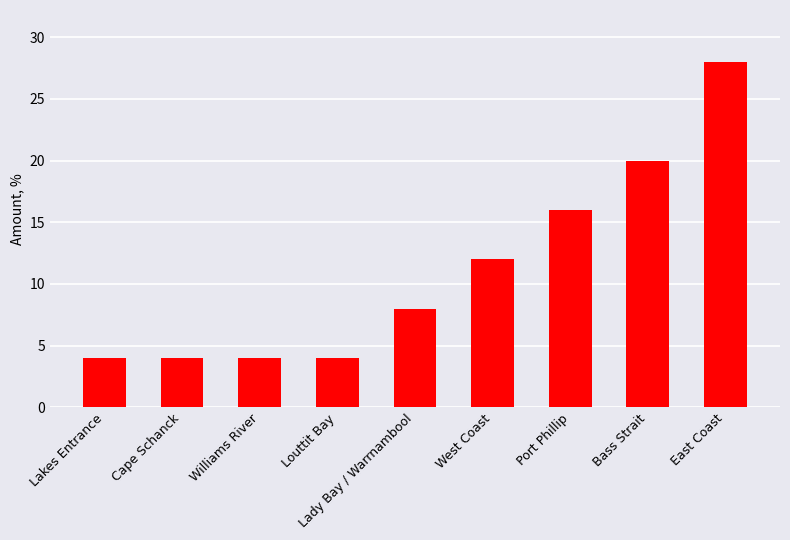

What is the approximate value at East Coast?

28.0